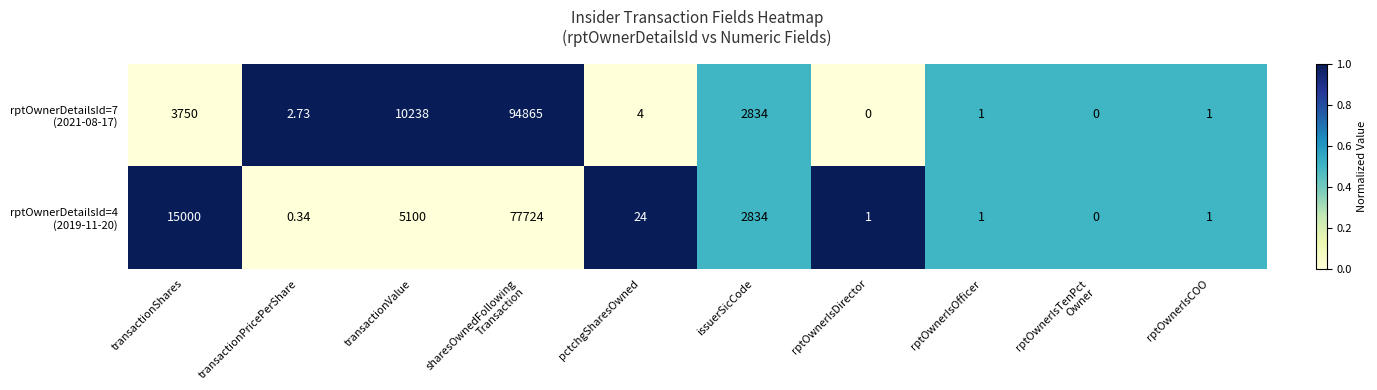

How many series are shown in this chart?

2